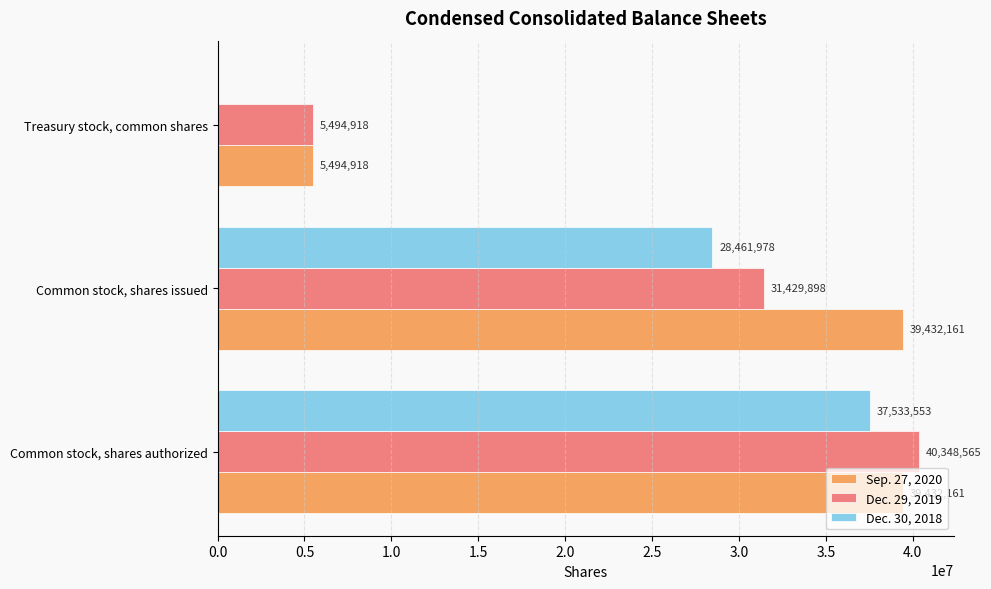

At which label is Sep. 27, 2020 closest to 22463539?

Treasury stock, common shares